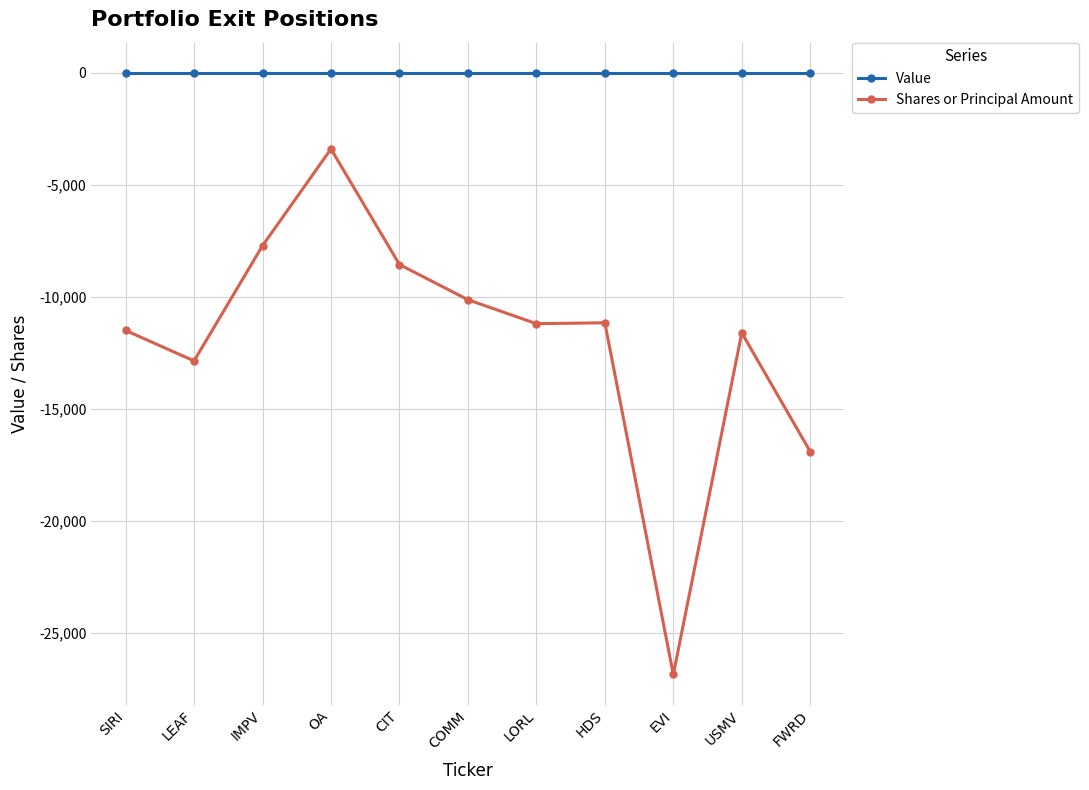

What is the spread (max minus min) of values at COMM?

10130